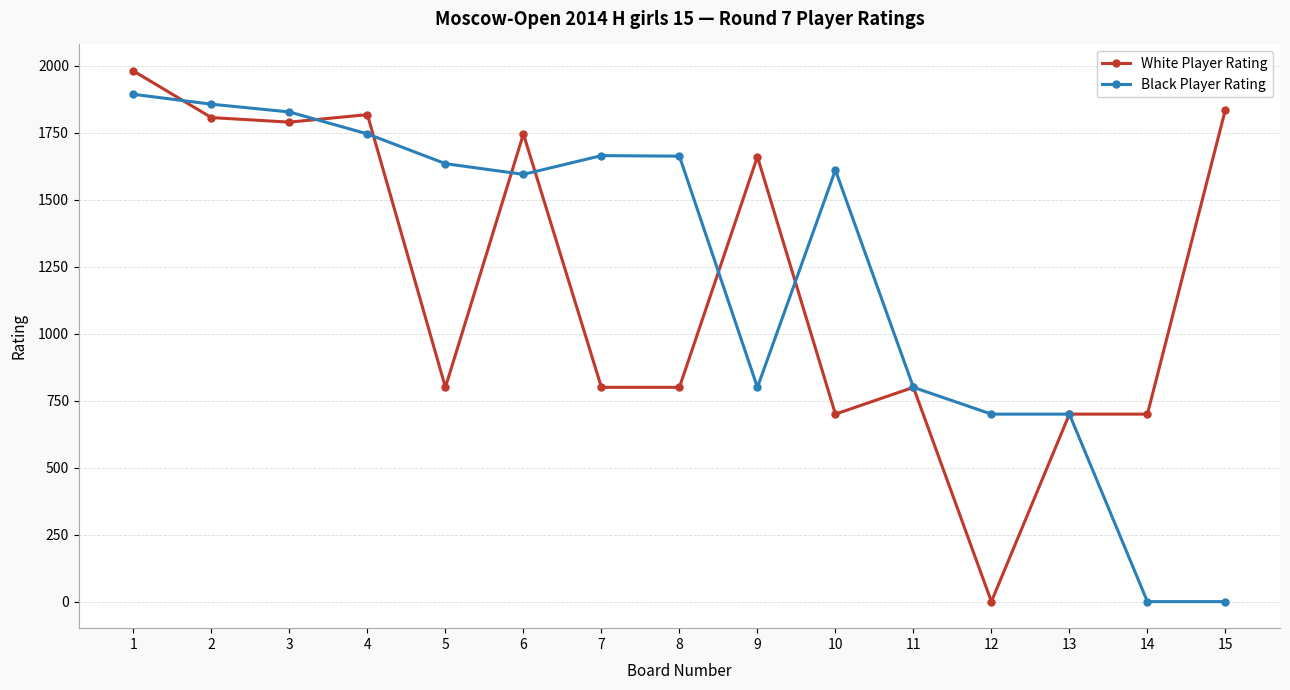

Is the value of Black Player Rating at 8 greater than the value of White Player Rating at 2?

No